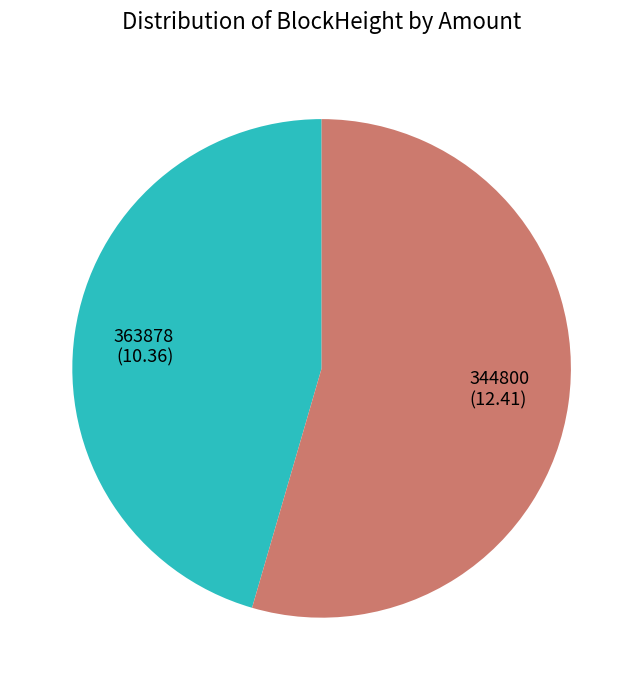

Rank the categories by value from lowest to highest.

363878, 344800